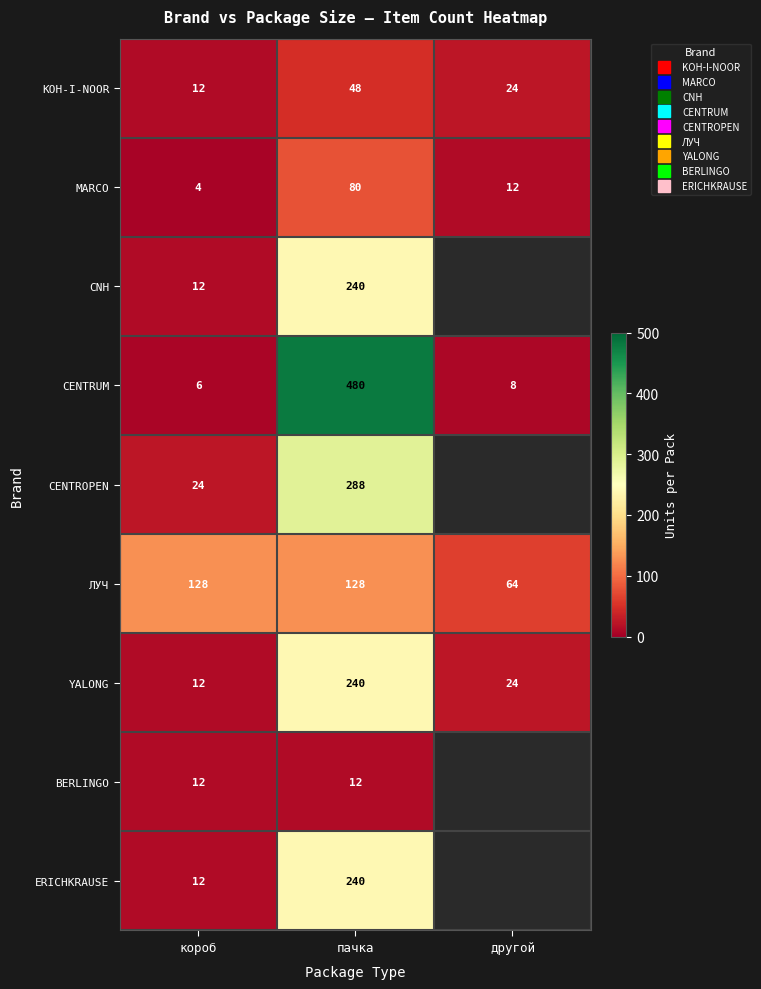

What is the sum of all MARCO values?

96.0